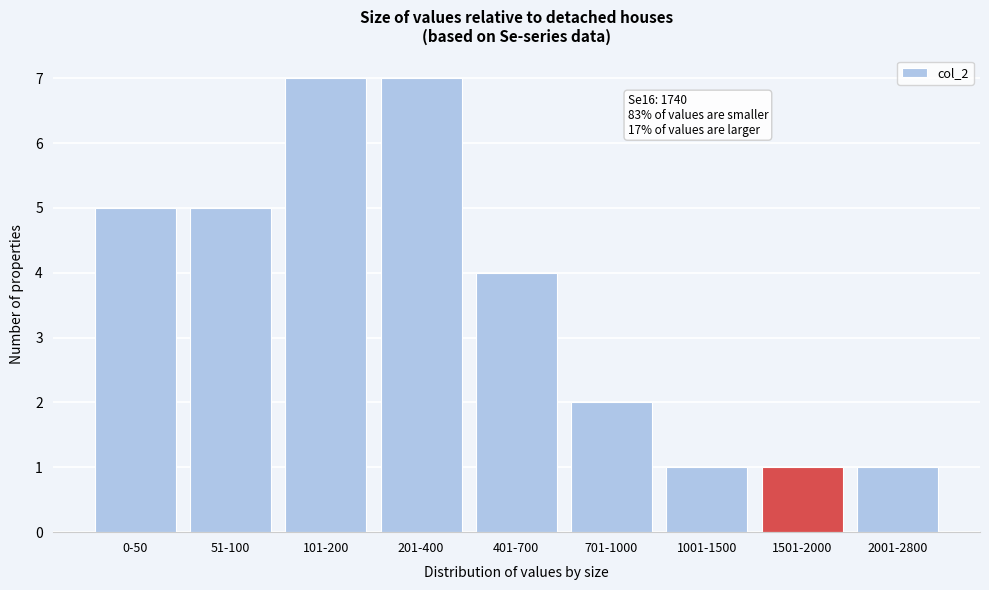

Reading left to right, transcribe all the data shown in this chart.

0-50=5	51-100=5	101-200=7	201-400=7	401-700=4	701-1000=2	1001-1500=1	1501-2000=1	2001-2800=1